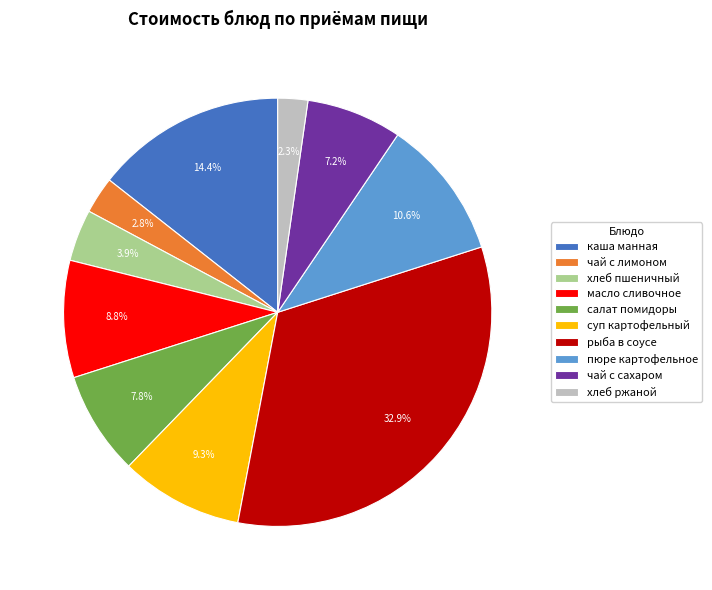

What is the largest slice in the pie chart?

рыба в соусе